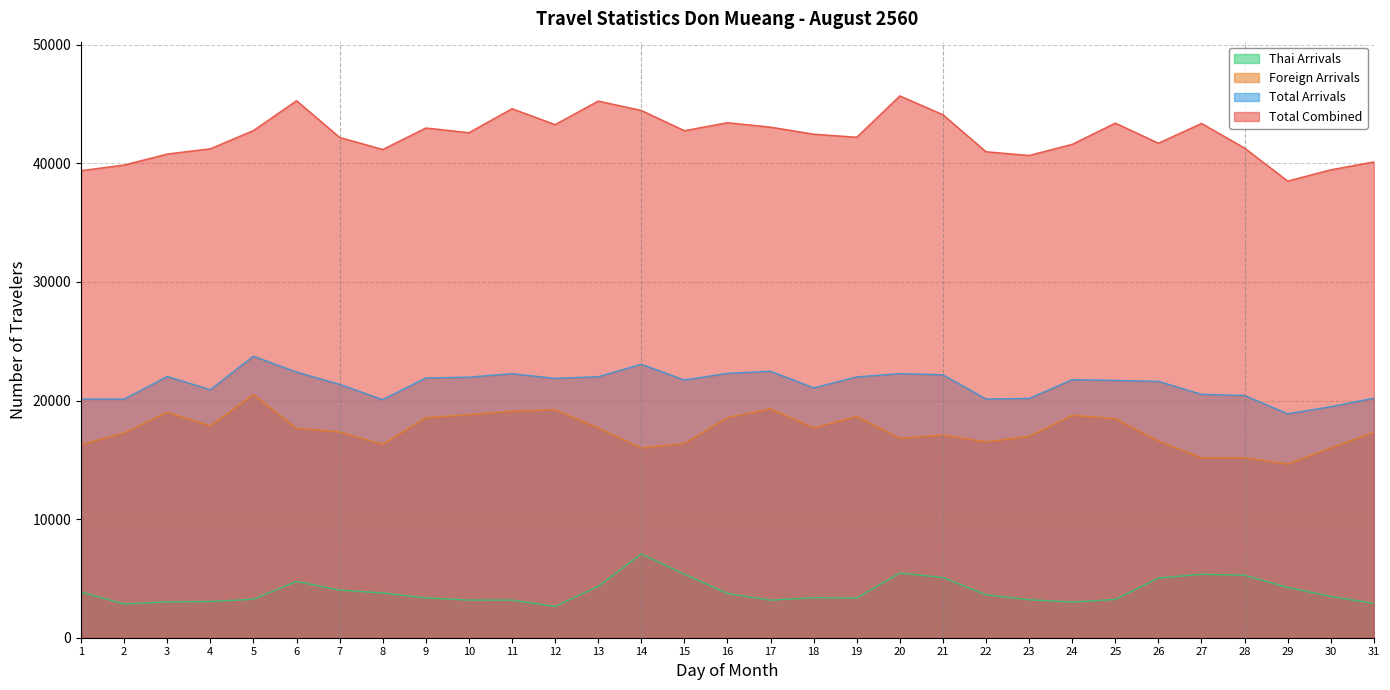

Reading left to right, transcribe all the data shown in this chart.

Thai Arrivals: 3845	2852	3018	3058	3242	4748	4014	3774	3353	3173	3172	2638	4324	7058	5363	3729	3166	3375	3347	5456	5077	3624	3199	3012	3226	5033	5353	5262	4241	3482	2896
Foreign Arrivals: 16283	17269	19011	17862	20501	17657	17352	16306	18551	18801	19095	19231	17686	16001	16372	18565	19306	17694	18647	16816	17095	16510	16978	18750	18473	16588	15171	15164	14646	15999	17313
Total Arrivals: 20128	20121	22029	20920	23743	22405	21366	20080	21904	21974	22267	21869	22010	23059	21735	22294	22472	21069	21994	22272	22172	20134	20177	21762	21699	21621	20524	20426	18887	19481	20209
Total Combined: 39387	39864	40788	41234	42769	45285	42191	41173	42985	42589	44610	43271	45255	44466	42757	43432	43056	42465	42206	45691	44103	40981	40669	41610	43398	41703	43370	41290	38509	39460	40128